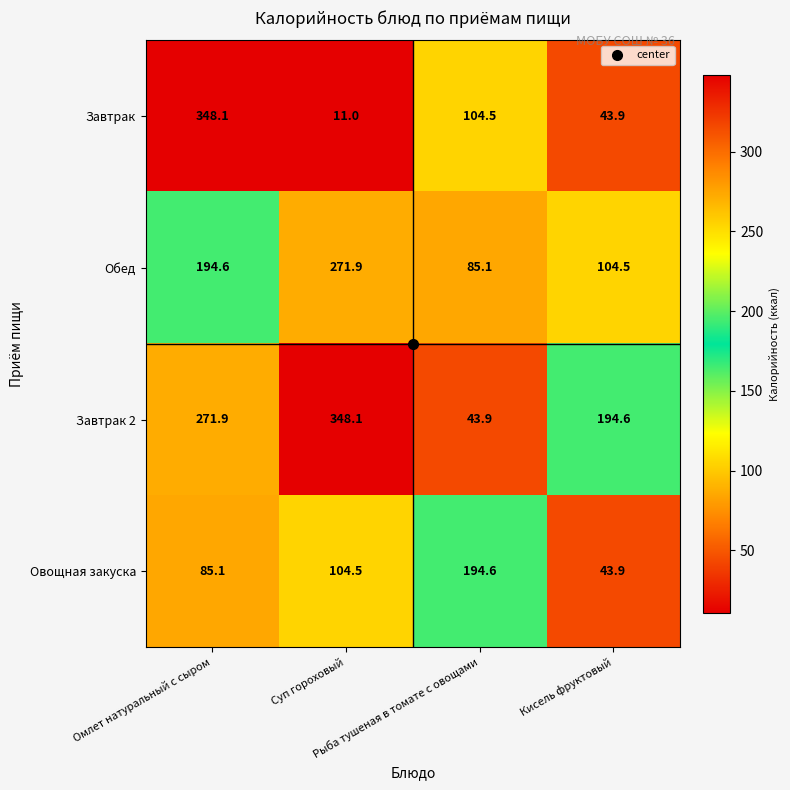

At how many categories does at least one series exceed 176?

4